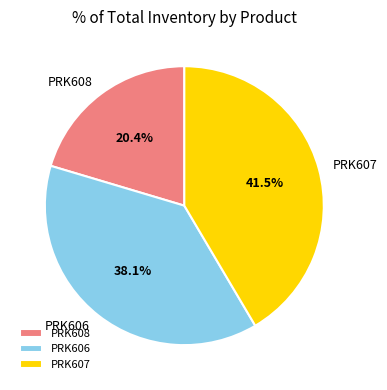

Is there a majority slice in this chart?

No